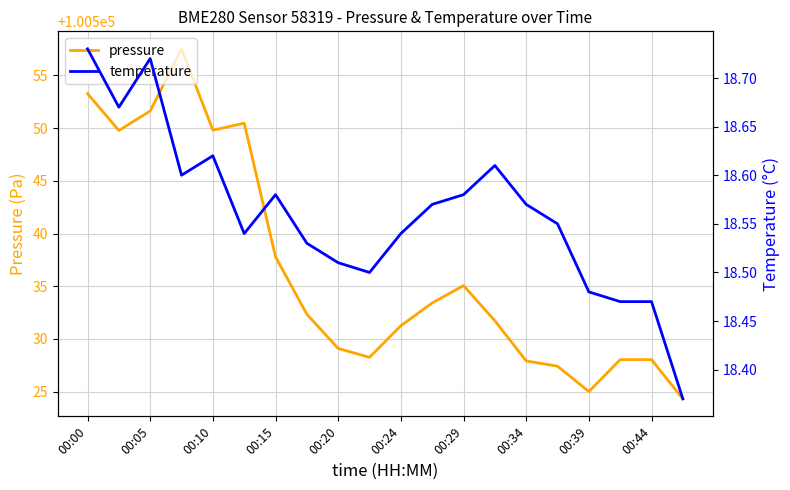

True or false: temperature and pressure cross at least once.

False